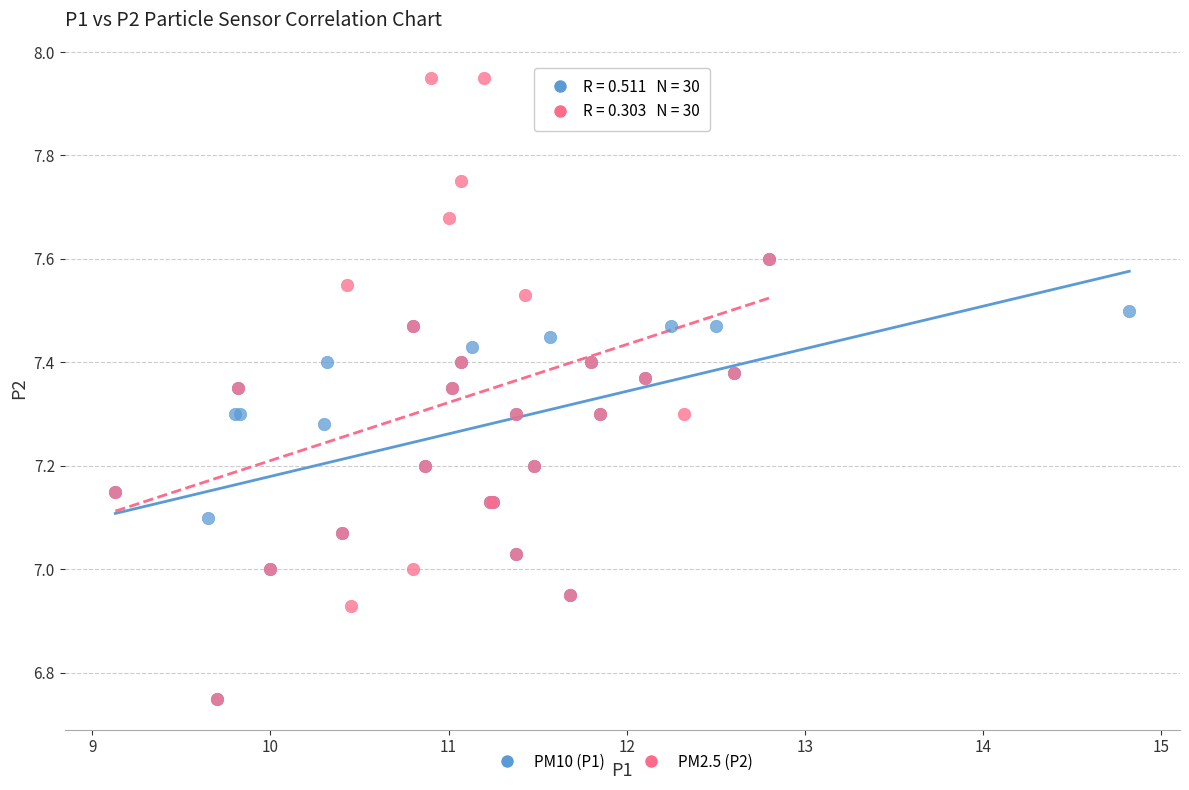

Which series reaches the maximum Y coordinate?

PM2.5 (P2)